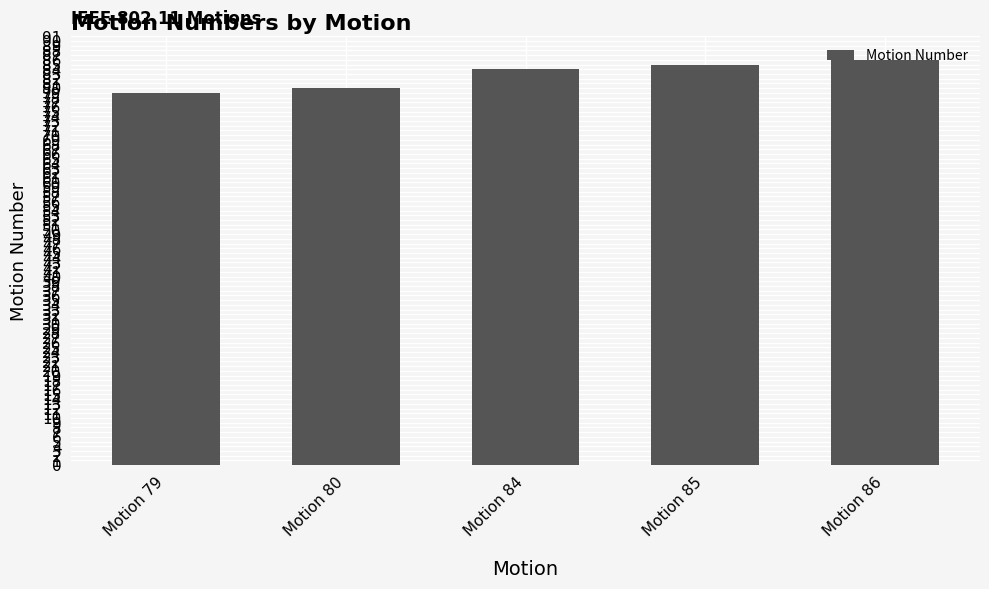

What is the average value?

83